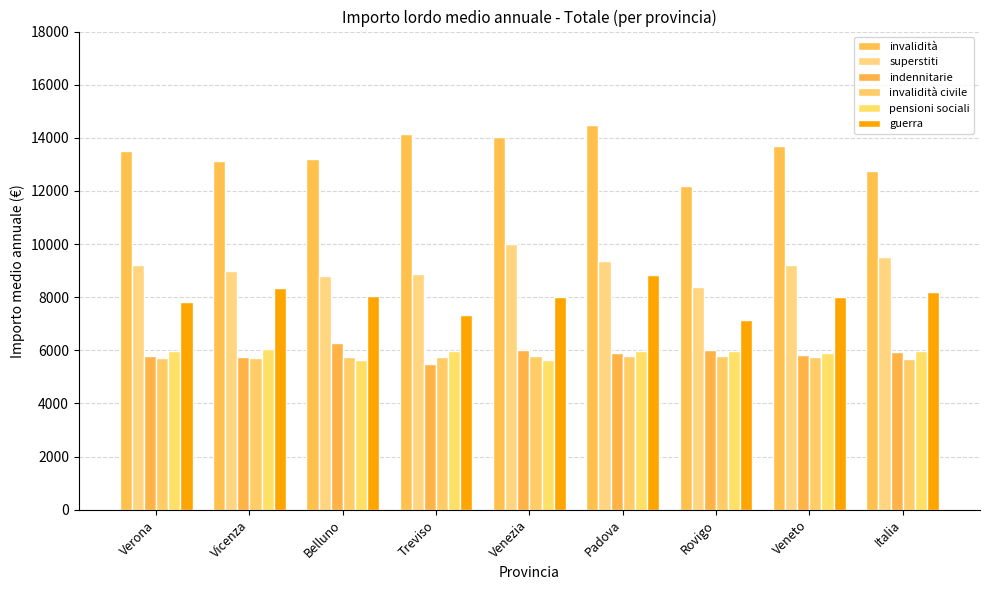

At how many categories does at least one series exceed 11946?

9